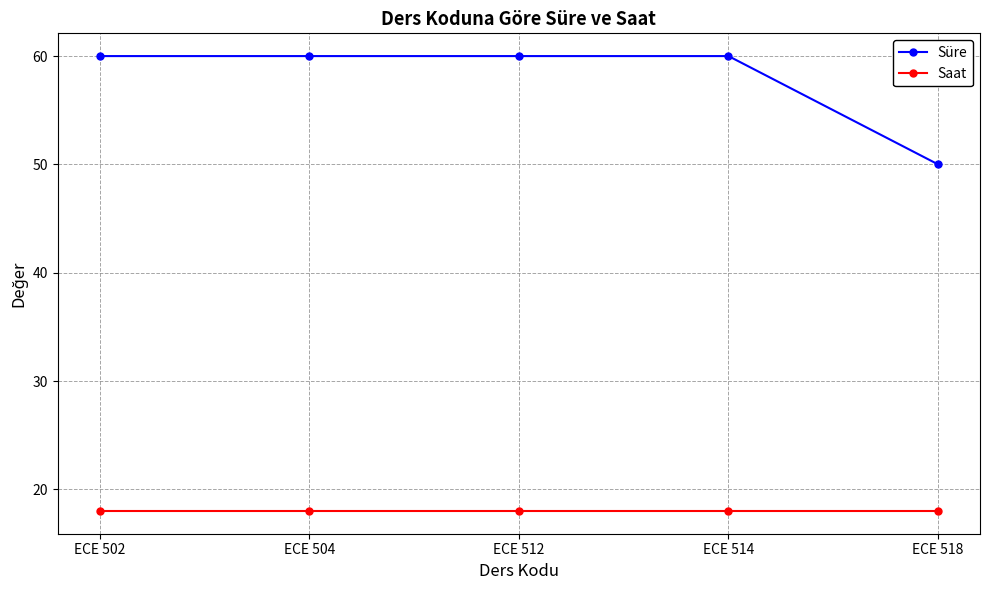

Reading left to right, extract all data points from this chart.

Süre: ECE 502=60	ECE 504=60	ECE 512=60	ECE 514=60	ECE 518=50
Saat: ECE 502=18	ECE 504=18	ECE 512=18	ECE 514=18	ECE 518=18